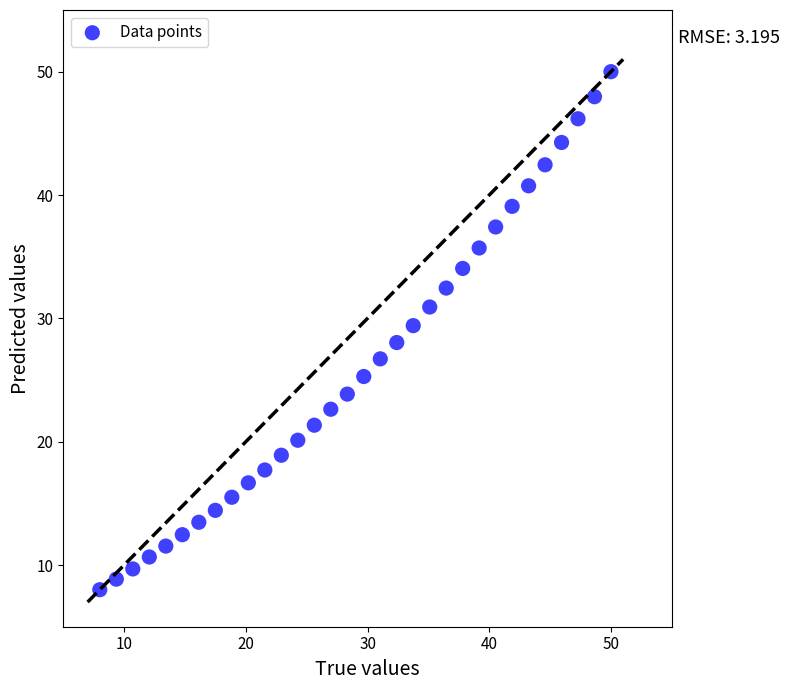

What is the range of Y values (max minus min)?

42.0